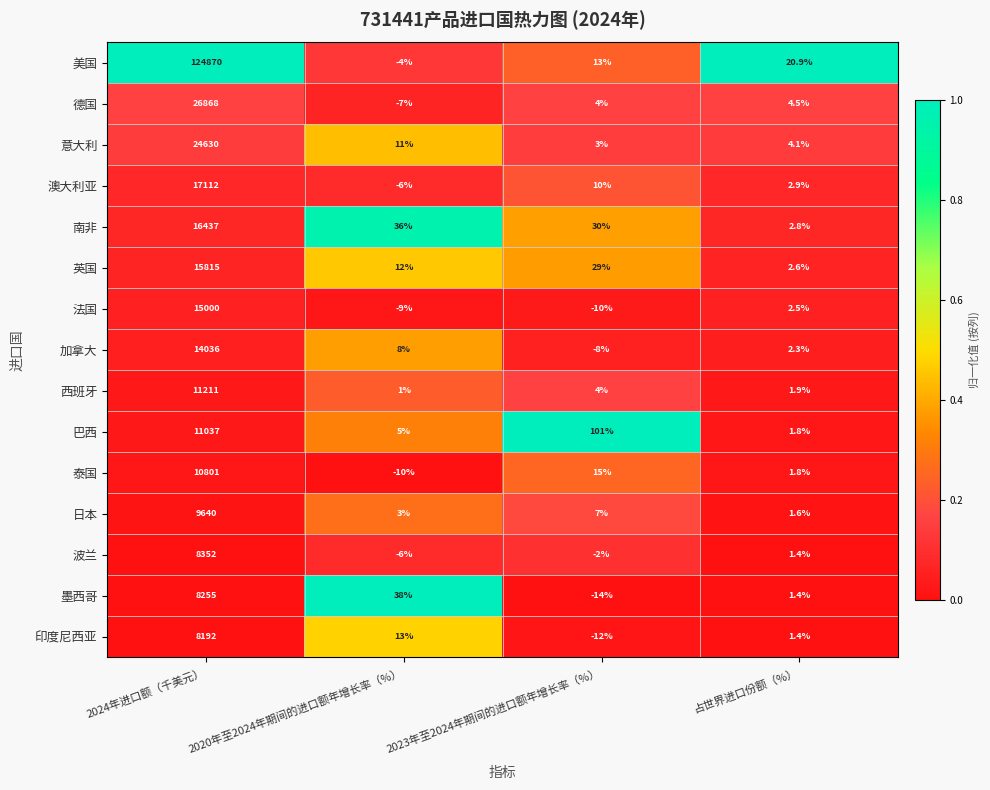

Is the value of 西班牙 at 2020年至2024年期间的进口额年增长率（%） greater than the value of 墨西哥 at 2024年进口额（千美元）?

No